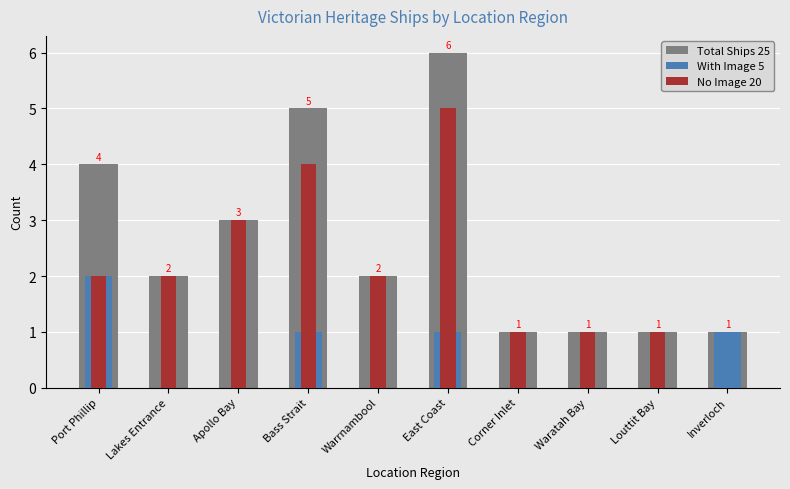

What is the greatest value displayed?

6